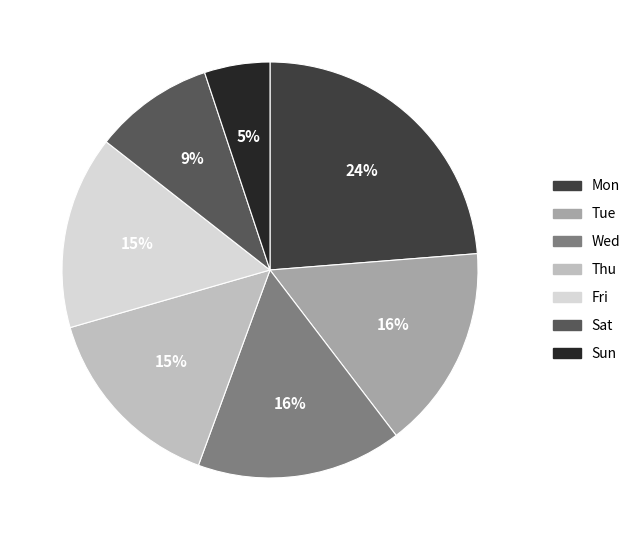

Does Sat represent more than half of the total?

No